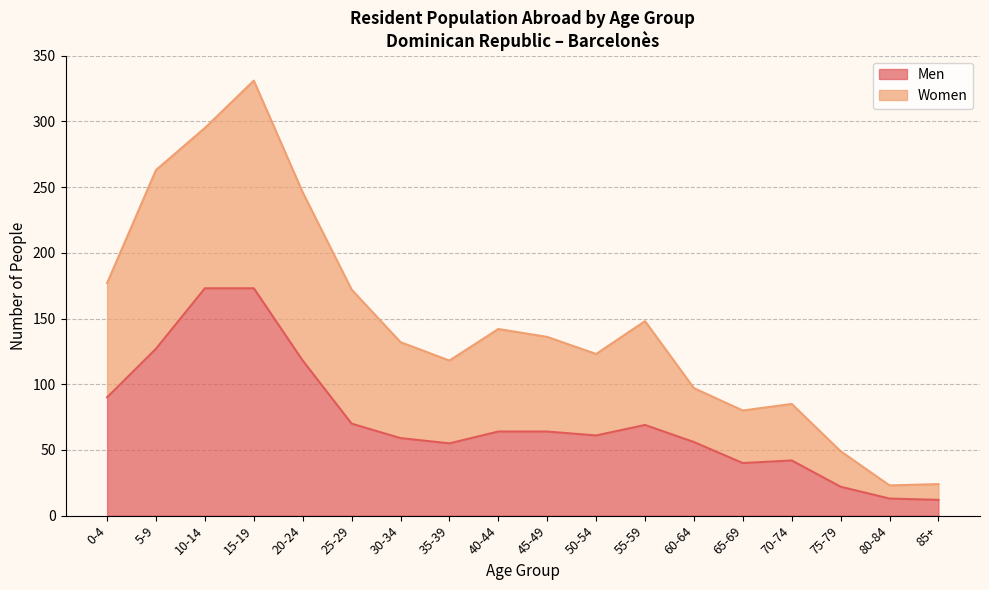

What is the minimum value for Men?

12